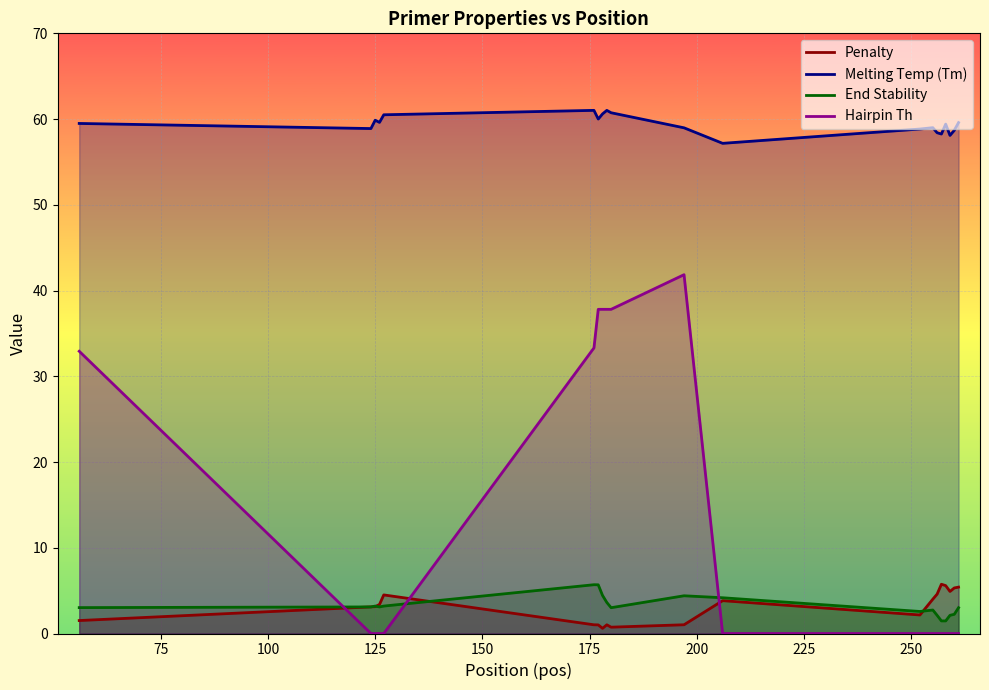

Which series has the widest spread of values?

Hairpin Th